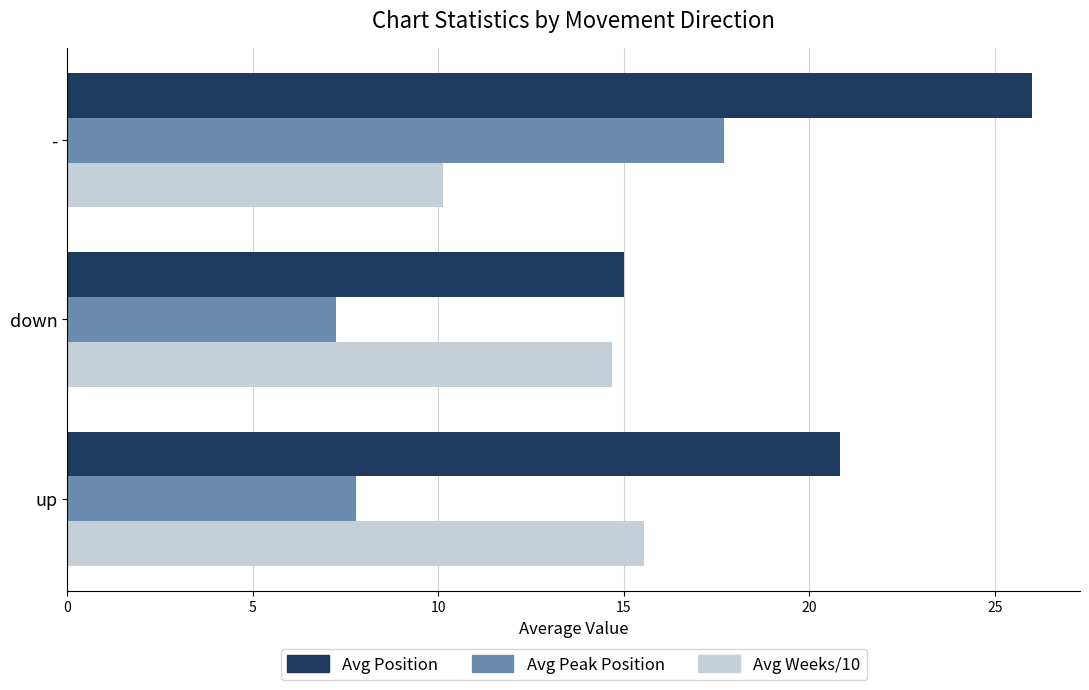

What is the highest value of the Avg Peak Position series?

17.7